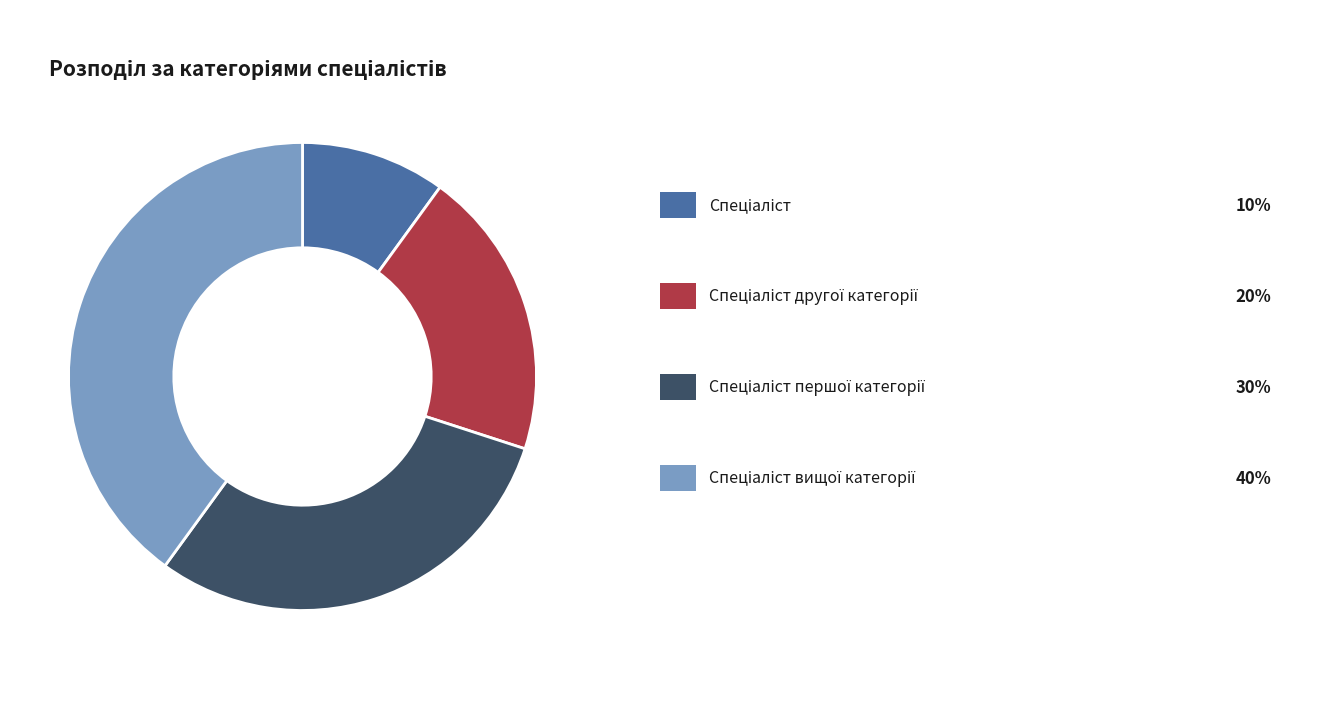

Is there any slice that represents more than half of the pie?

No